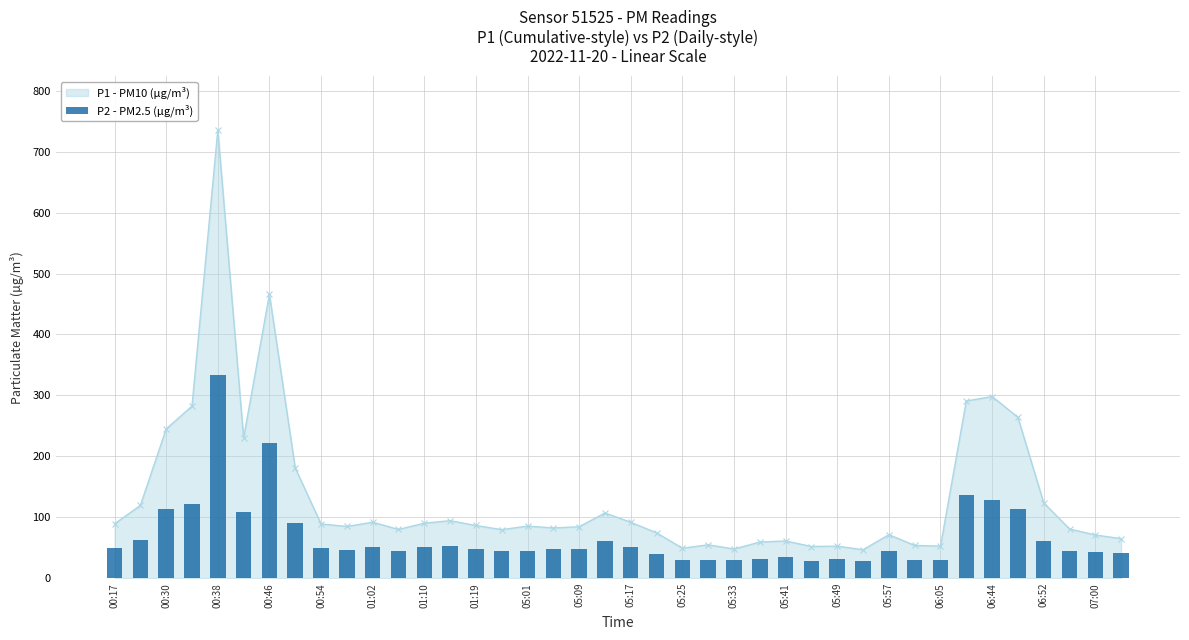

At which category does P1 - PM10 (µg/m³) reach its first local peak?

00:38